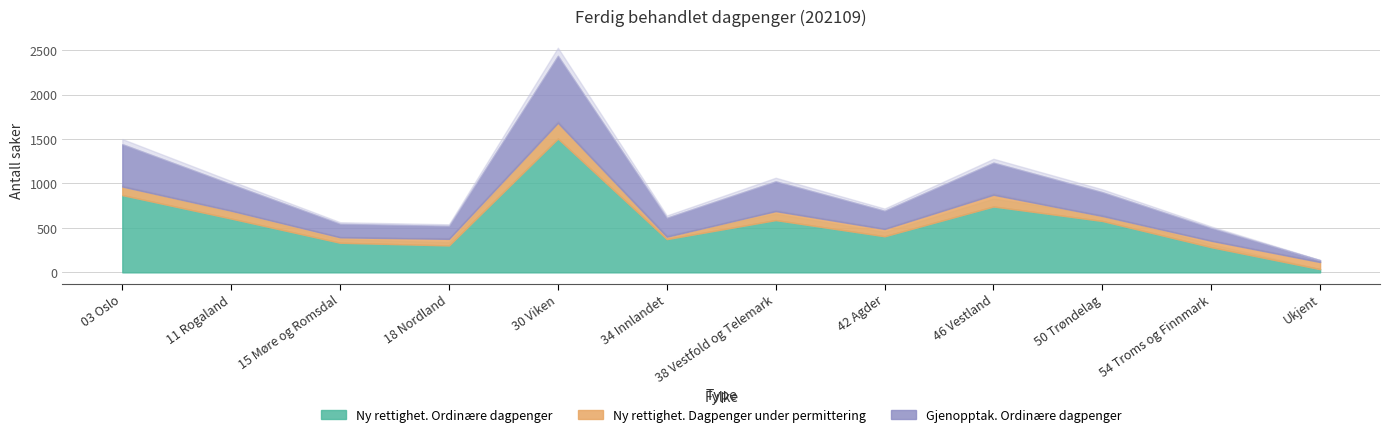

What is the label of the 1st point from the left?

03 Oslo